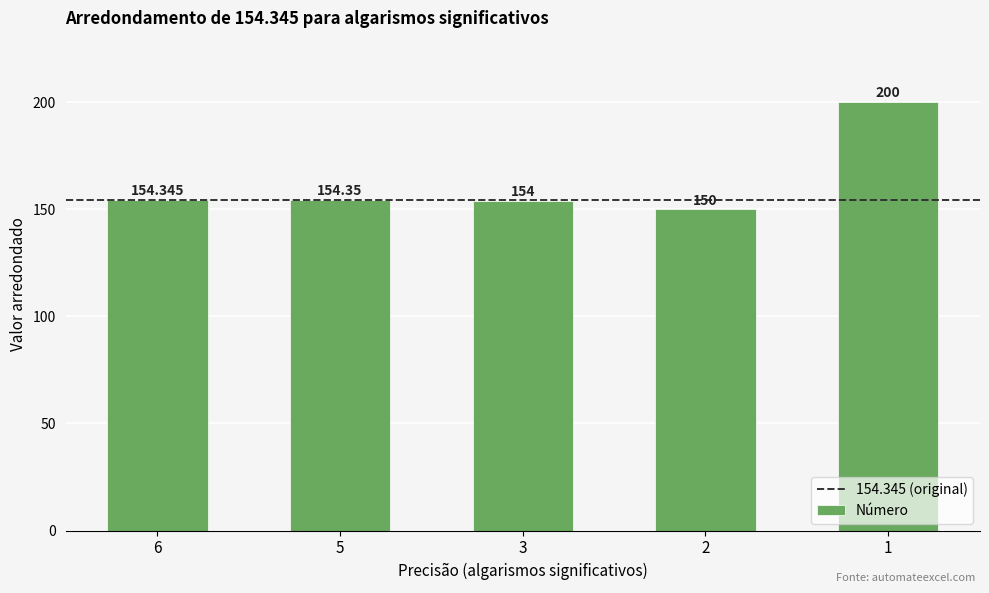

What is the difference between the maximum and minimum values?

50.0